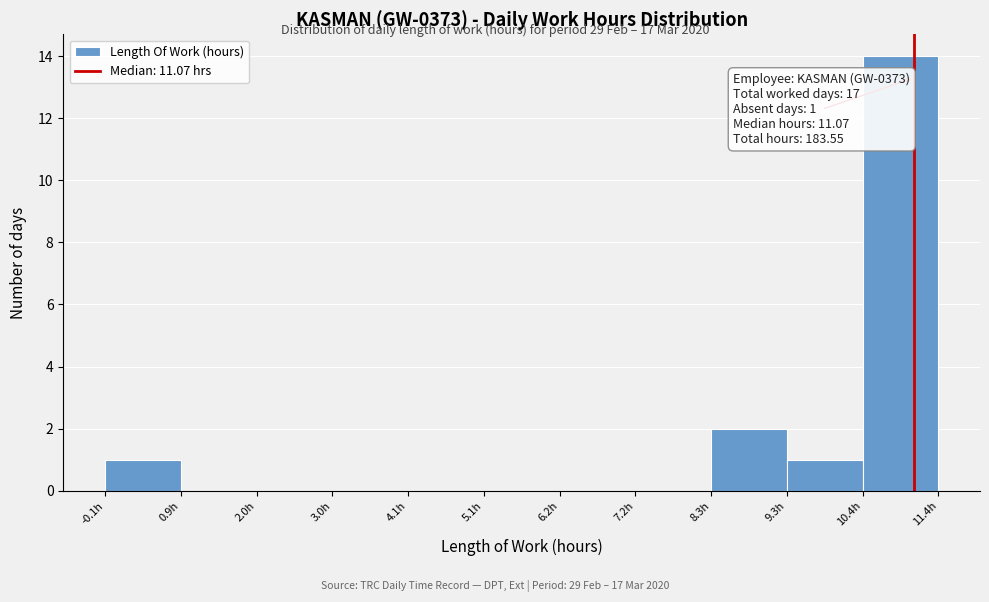

Over which range of the x-axis is the bar tallest?

10.4 to 11.4